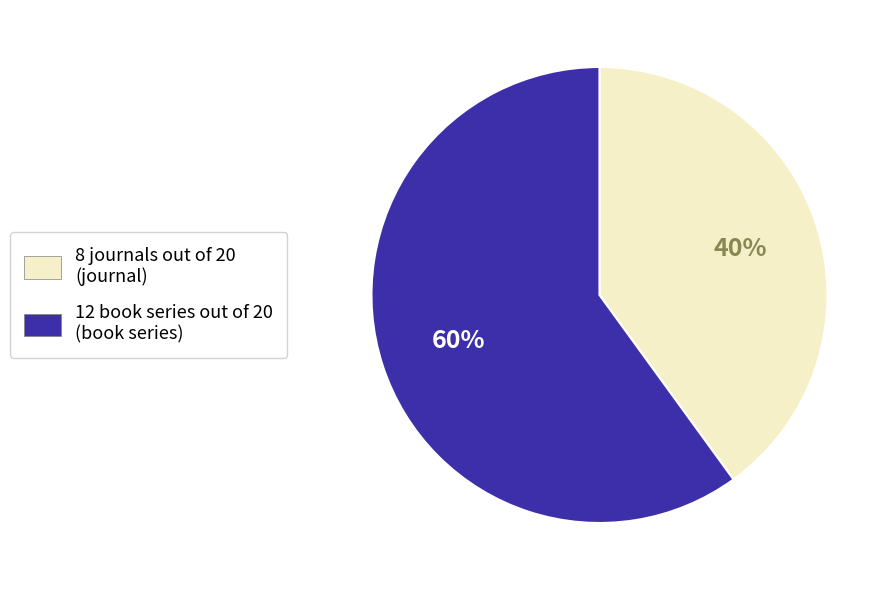

To the nearest percent, what is the difference between the largest and smallest slice percentages?

20%